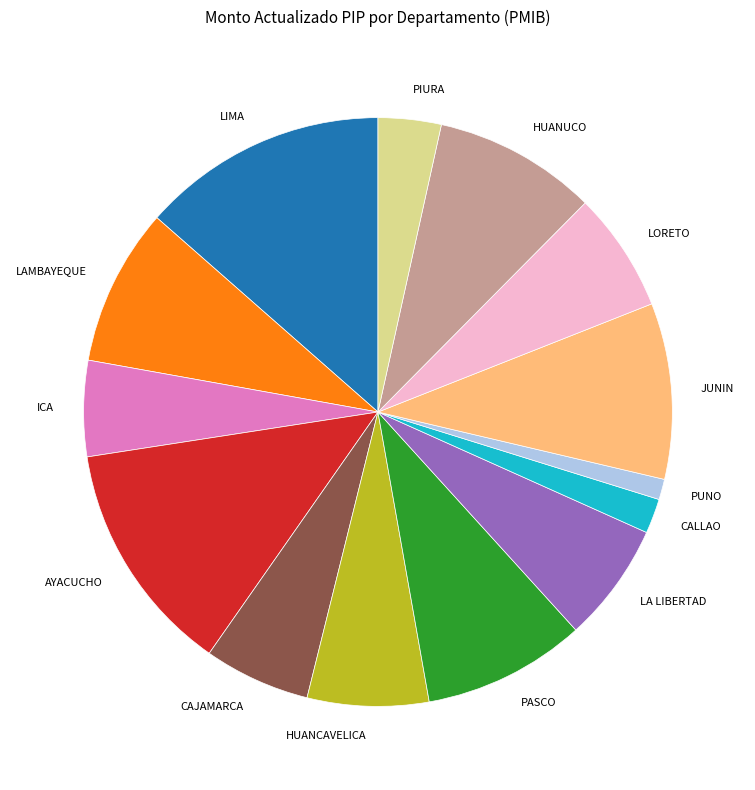

Does LA LIBERTAD represent more than half of the total?

No